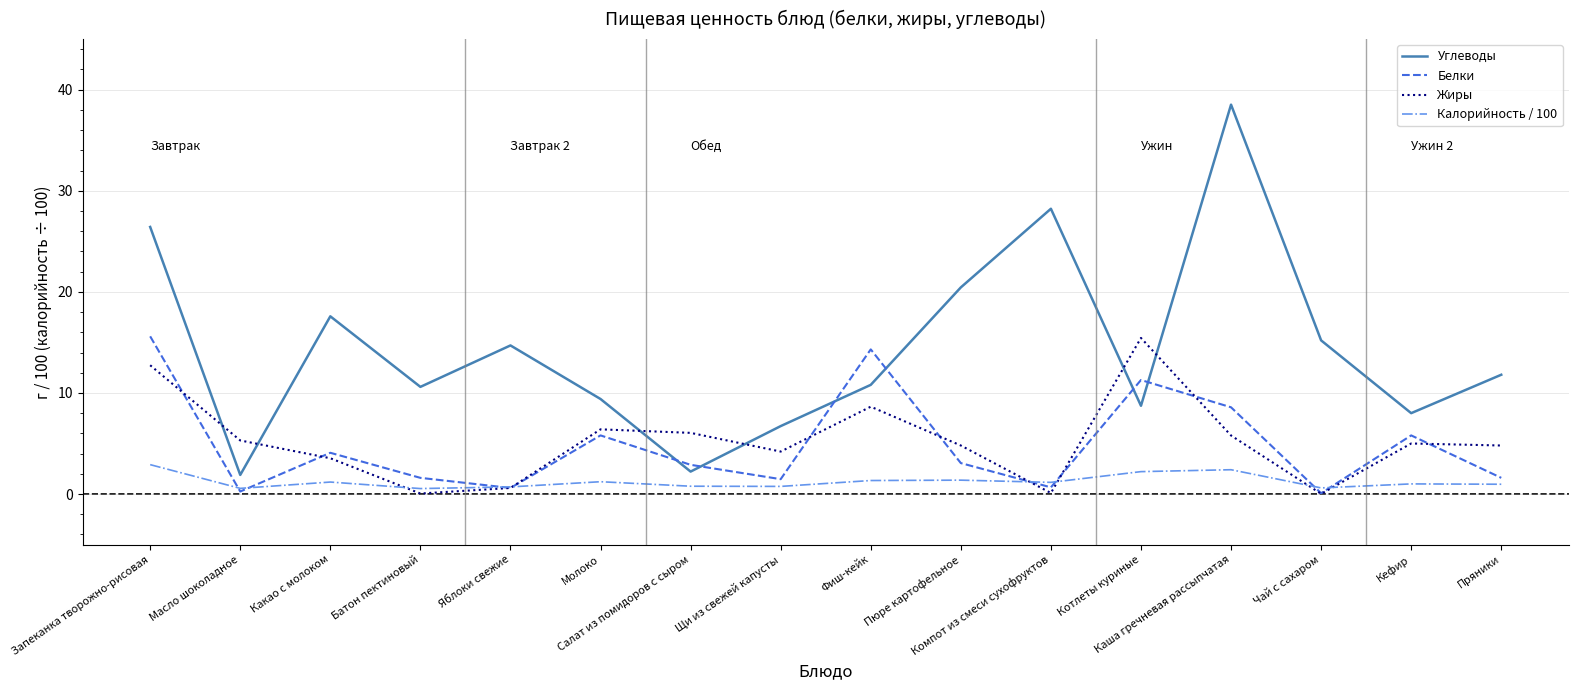

What are all the series names shown in the legend?

Углеводы, Белки, Жиры, Калорийность / 100